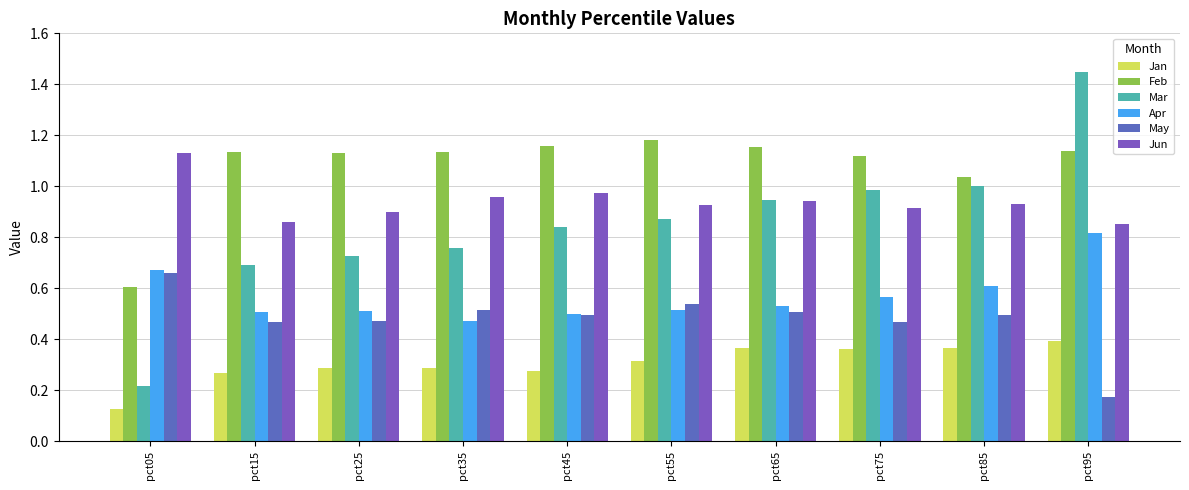

Reading right to left, extract all data points from this chart.

Jan: 0.4	0.4	0.4	0.4	0.3	0.3	0.3	0.3	0.3	0.1
Feb: 1.1	1.0	1.1	1.2	1.2	1.2	1.1	1.1	1.1	0.6
Mar: 1.4	1.0	1.0	0.9	0.9	0.8	0.8	0.7	0.7	0.2
Apr: 0.8	0.6	0.6	0.5	0.5	0.5	0.5	0.5	0.5	0.7
May: 0.2	0.5	0.5	0.5	0.5	0.5	0.5	0.5	0.5	0.7
Jun: 0.8	0.9	0.9	0.9	0.9	1.0	1.0	0.9	0.9	1.1